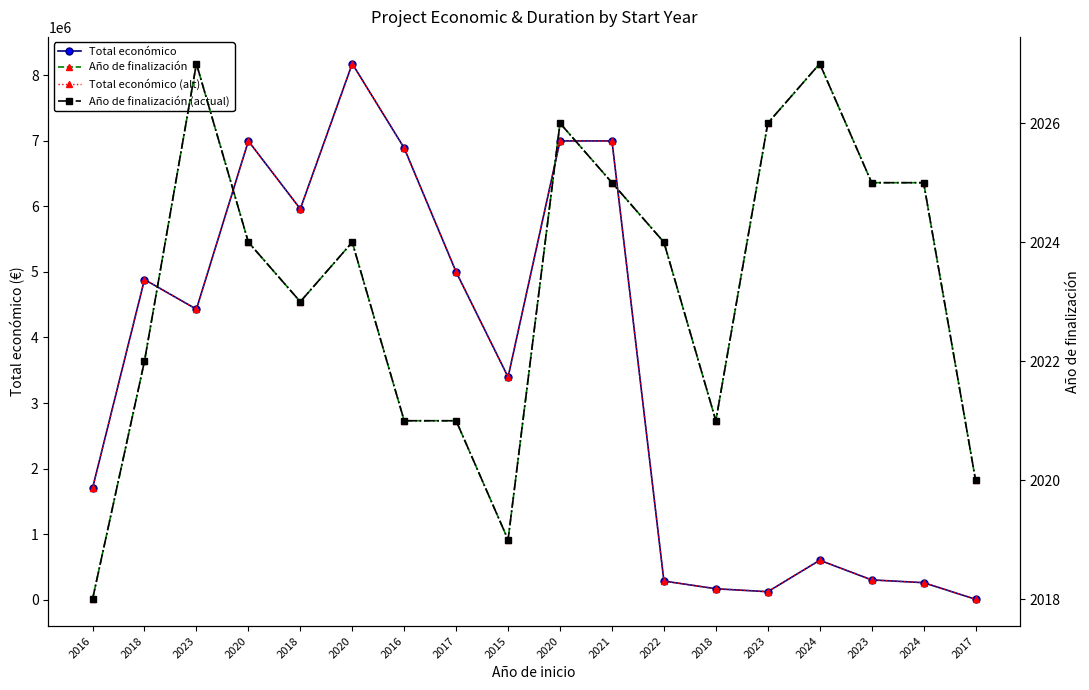

Is the value of Año de finalización at 2021 greater than the value of Año de finalización (actual) at 2017?

Yes